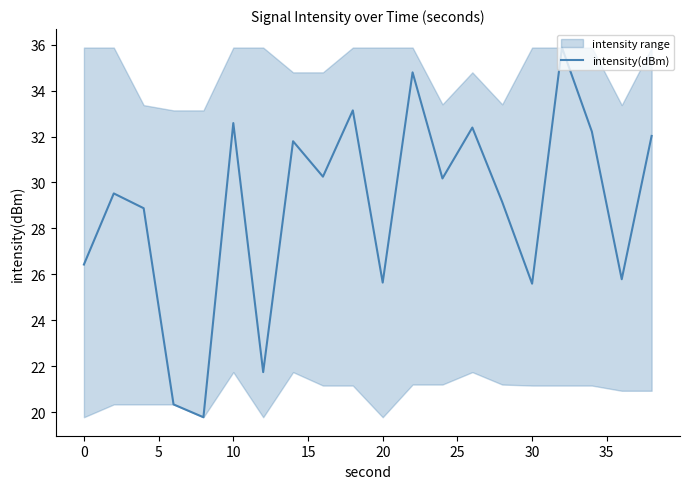

How many lines are shown in the chart?

1